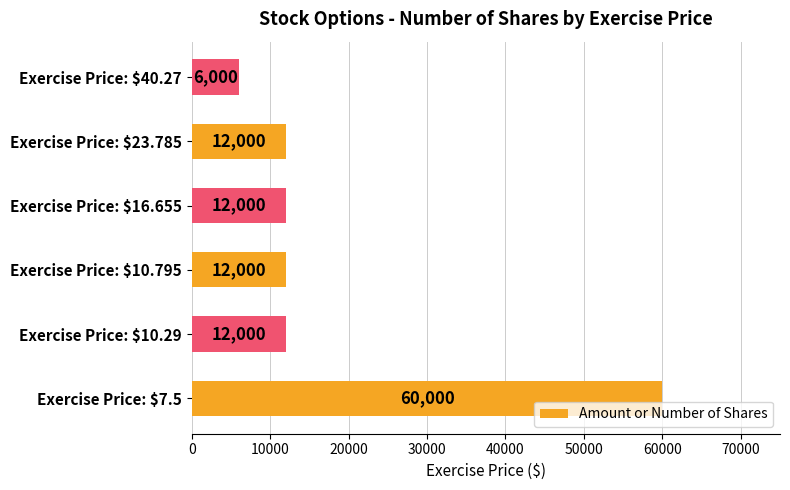

What is the smallest value displayed?

6000